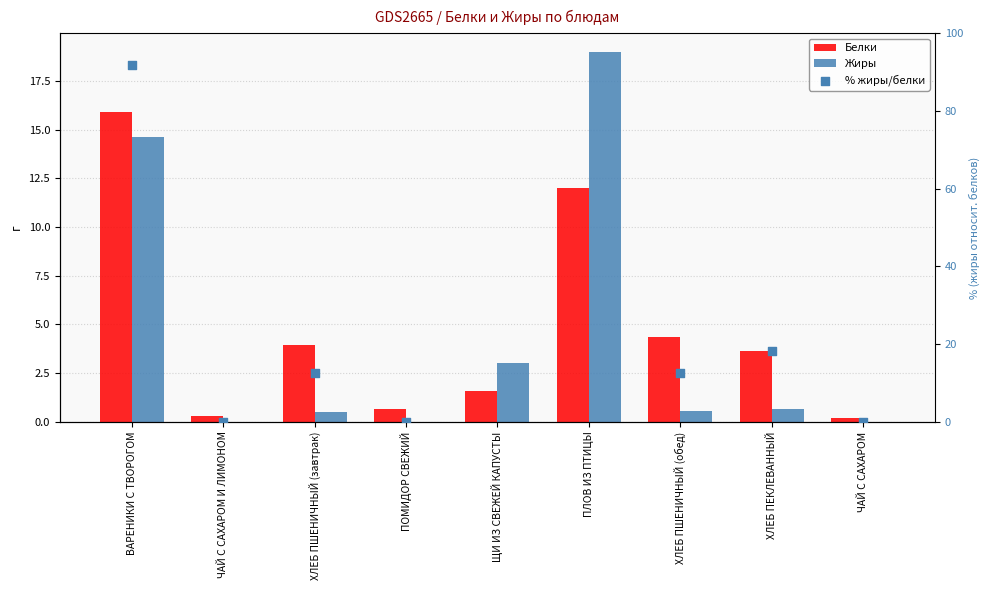

Which series has the largest total across all categories?

% жиры/белки